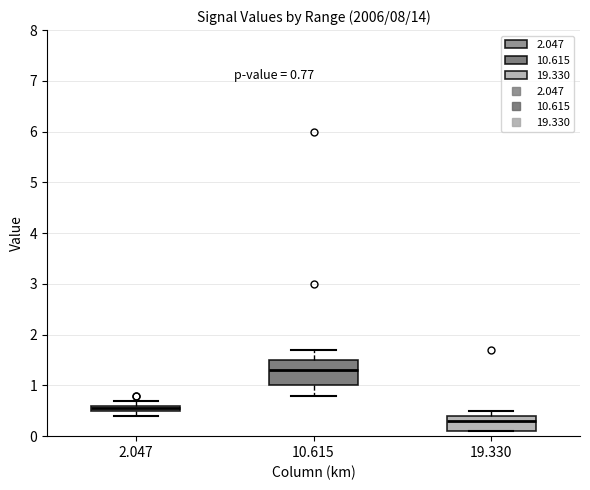

Which box has the lowest median line?

19.330